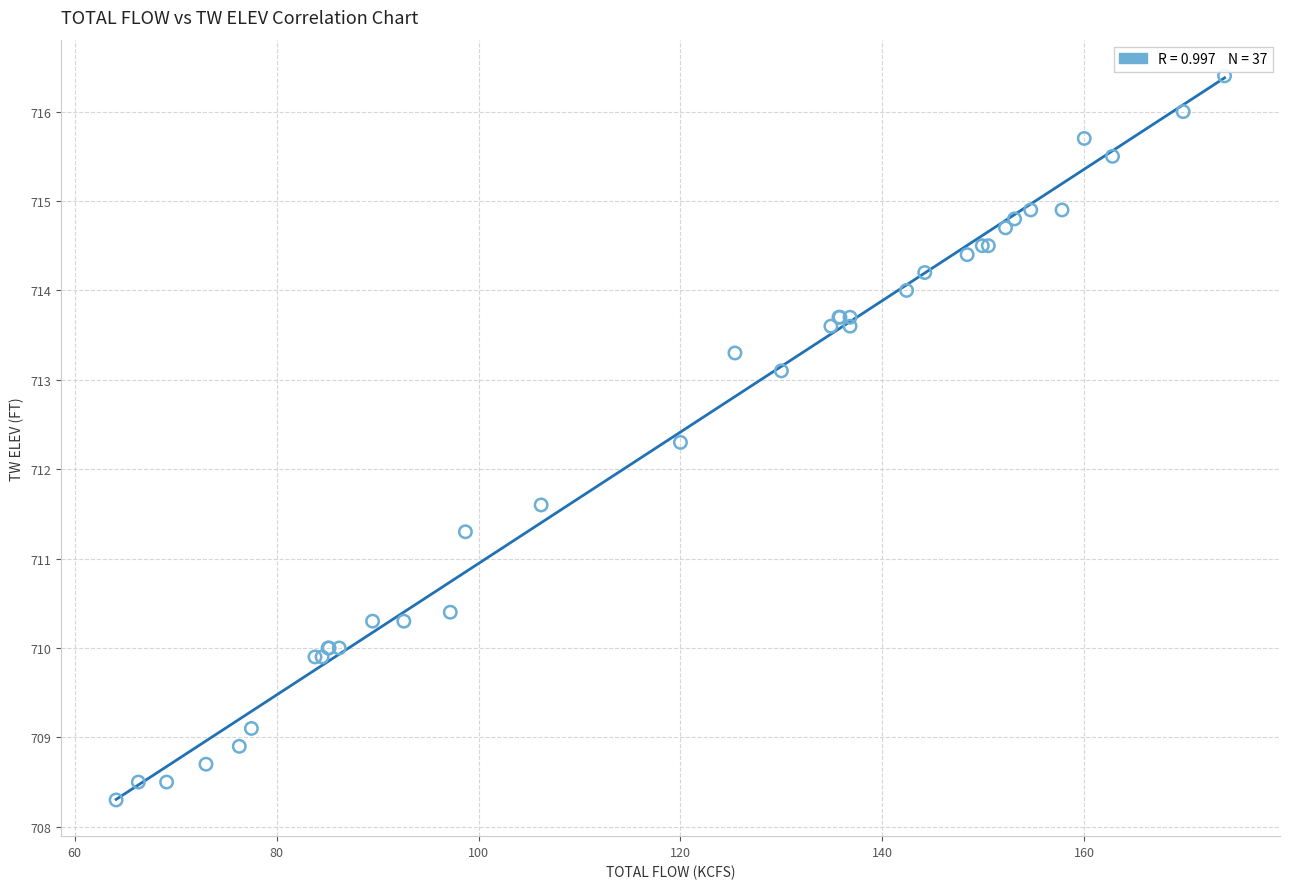

What Y value in the scatter plot is closest to 712?

712.3